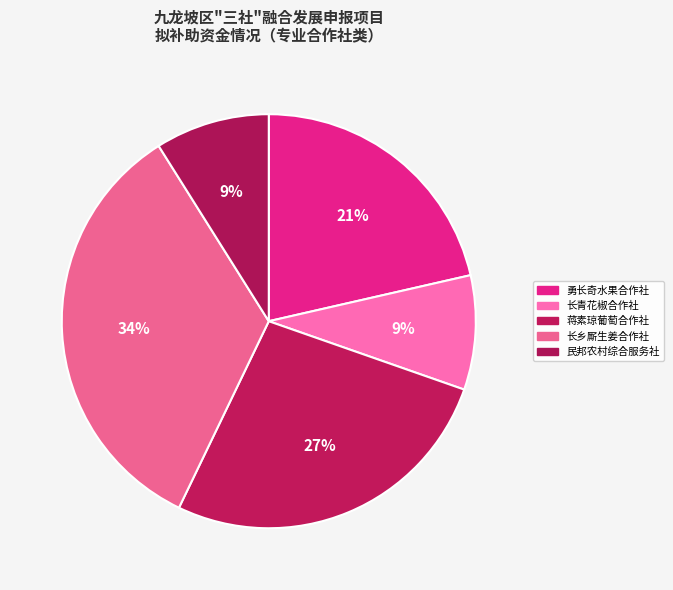

What is the largest slice in the pie chart?

重庆长乡厮生姜种植股份合作社